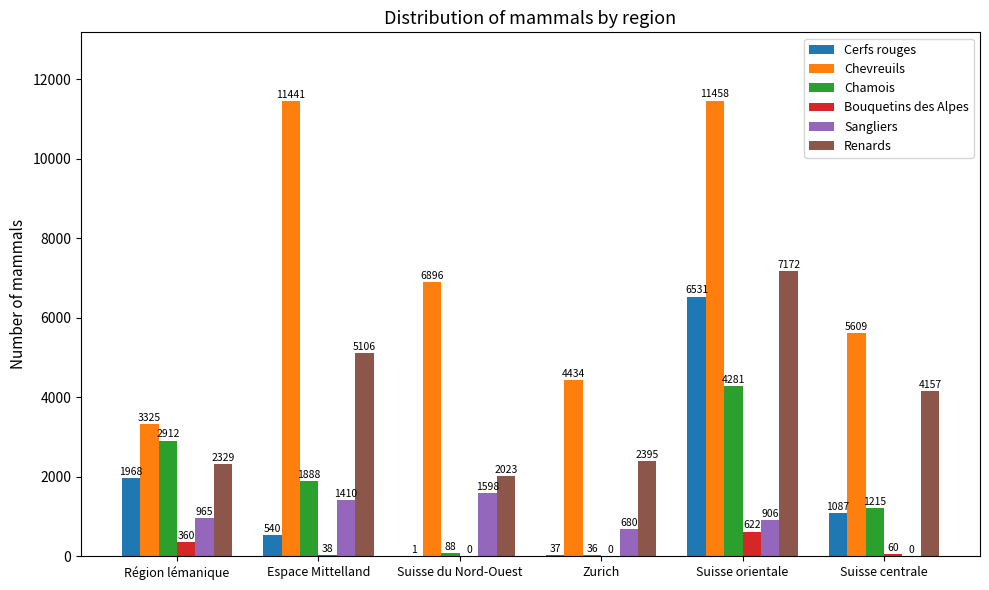

What is the maximum value shown in the chart?

11458